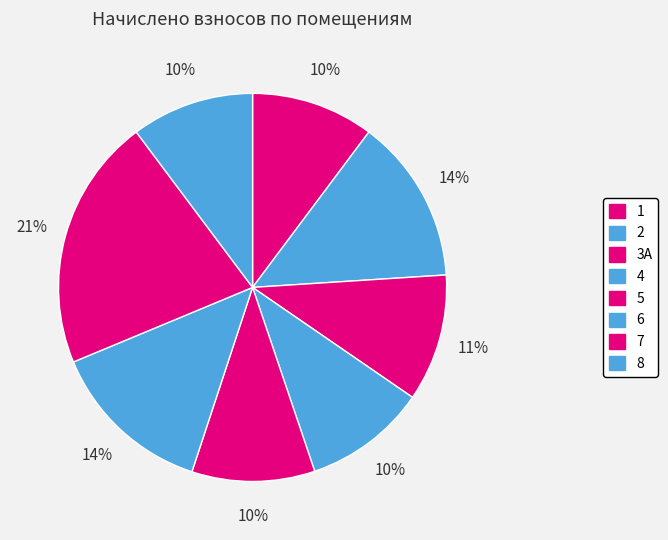

Is there any slice that represents more than half of the pie?

No